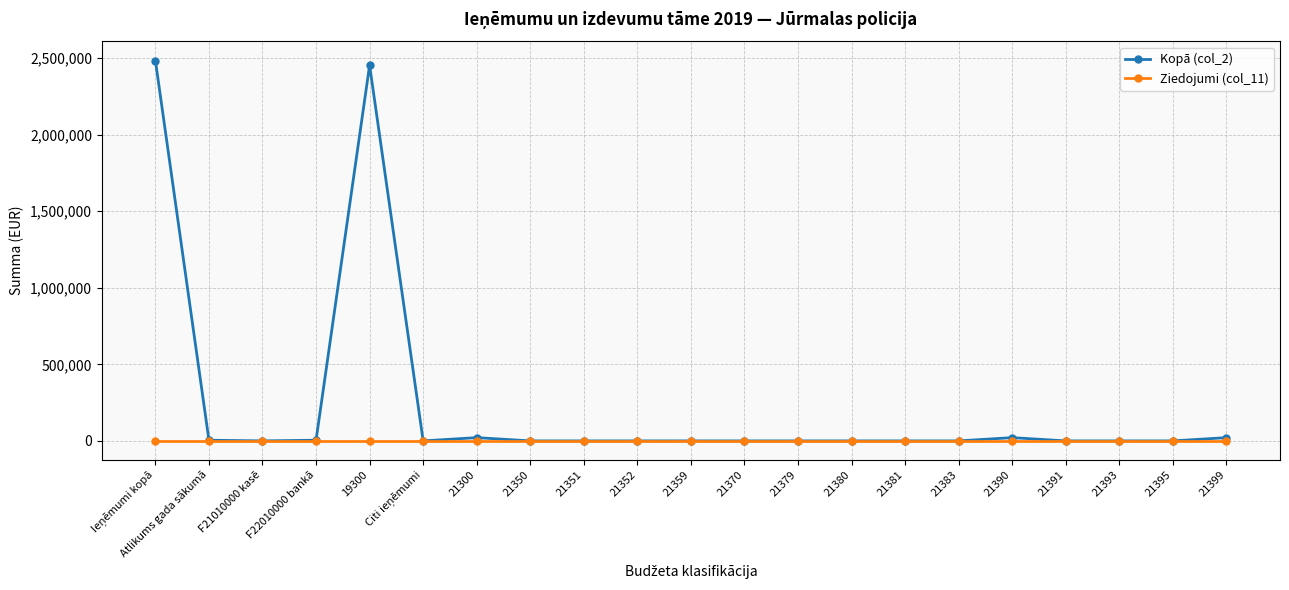

The value of Ziedojumi (col_11) at F21010000 kasē is 0. True or false?

True